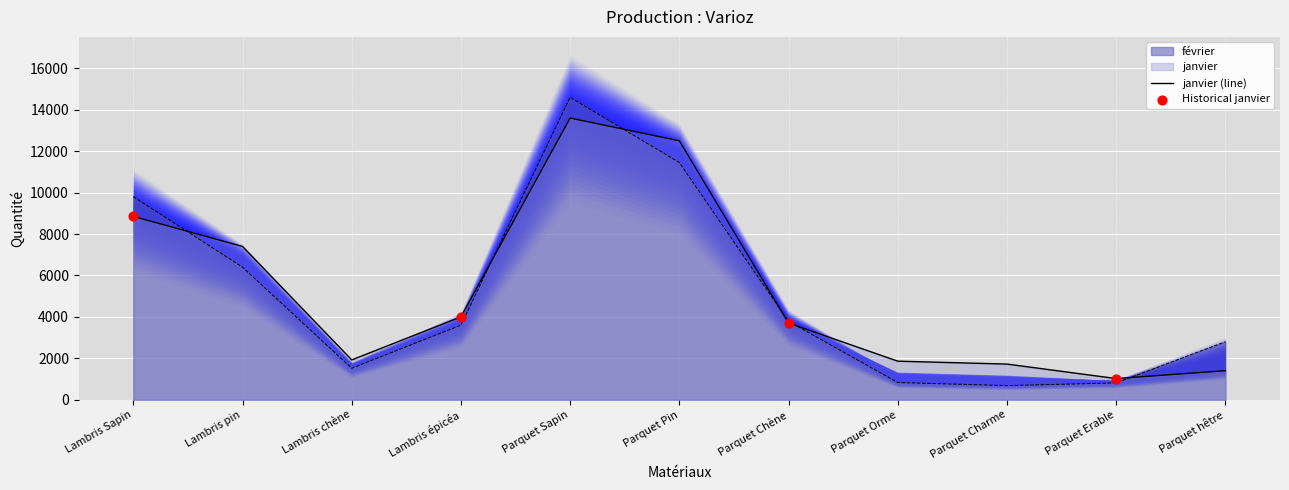

At which category is the sum across all series the highest?

Parquet Sapin